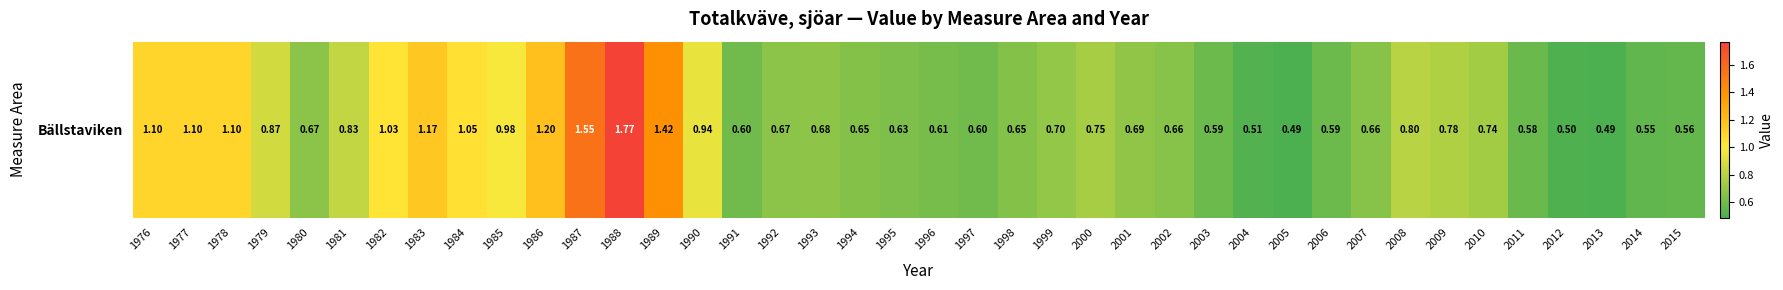

List the labels in order of value, largest first.

1988, 1987, 1989, 1986, 1983, 1976, 1977, 1978, 1984, 1982, 1985, 1990, 1979, 1981, 2008, 2009, 2000, 2010, 1999, 2001, 1993, 1980, 1992, 2007, 2002, 1994, 1998, 1995, 1996, 1991, 1997, 2003, 2006, 2011, 2015, 2014, 2004, 2012, 2005, 2013